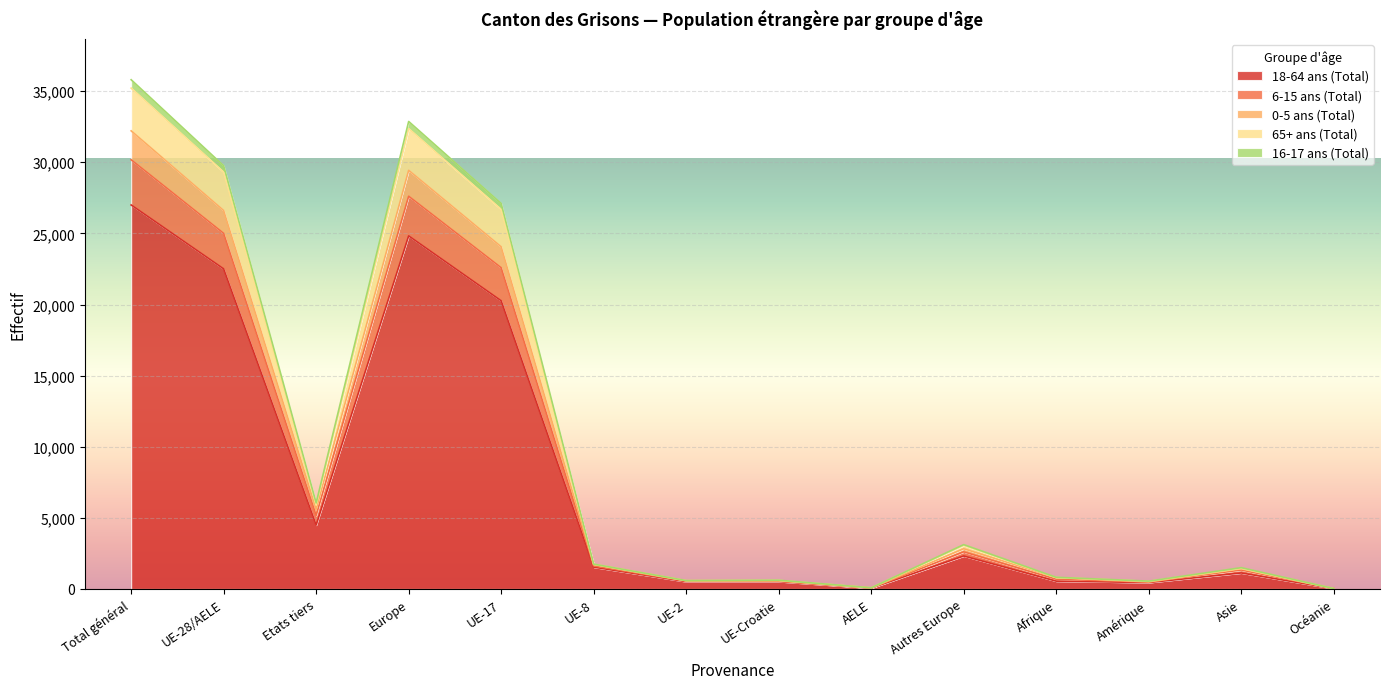

What is the label of the 6th point from the right?

AELE